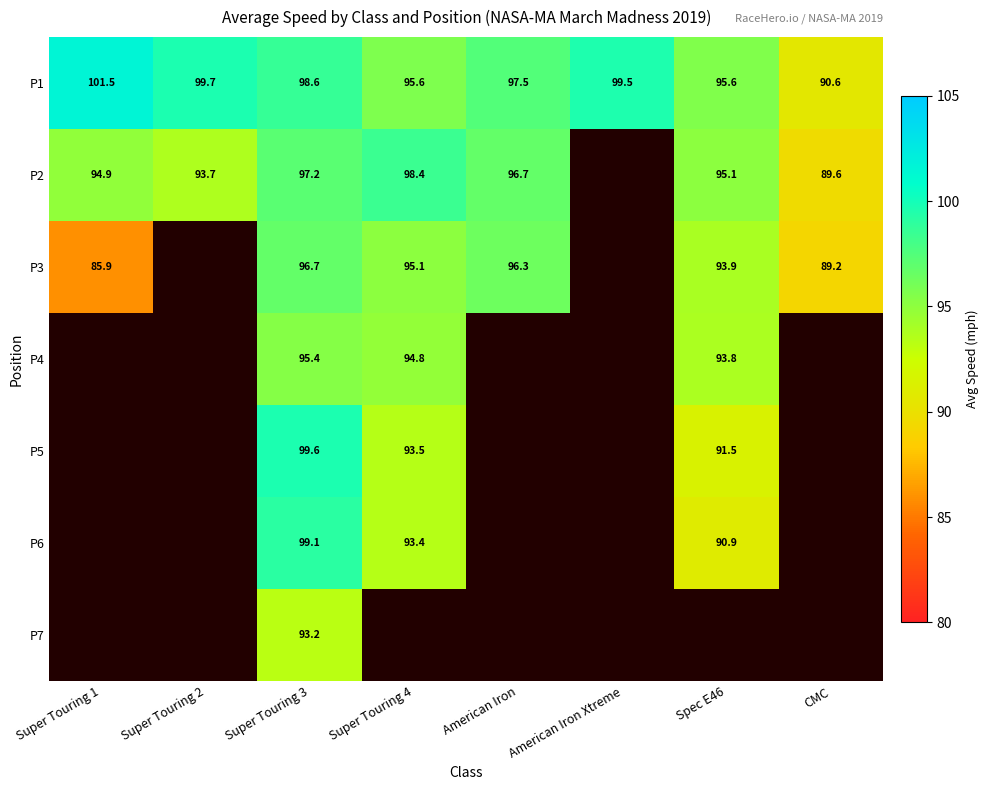

List the labels in order of P3 value, largest first.

Super Touring 2, Super Touring 3, American Iron, Super Touring 4, American Iron Xtreme, Spec E46, CMC, Super Touring 1